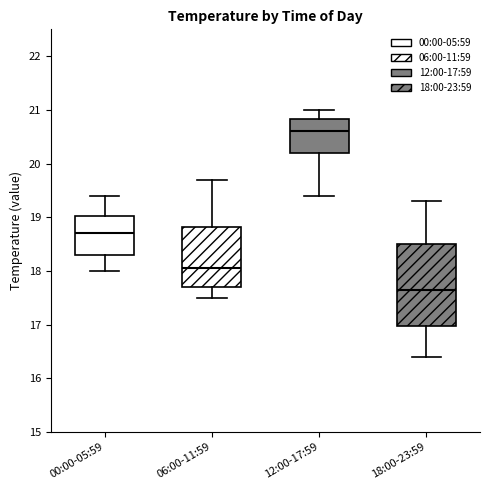

Which box has the highest median line?

12:00-17:59